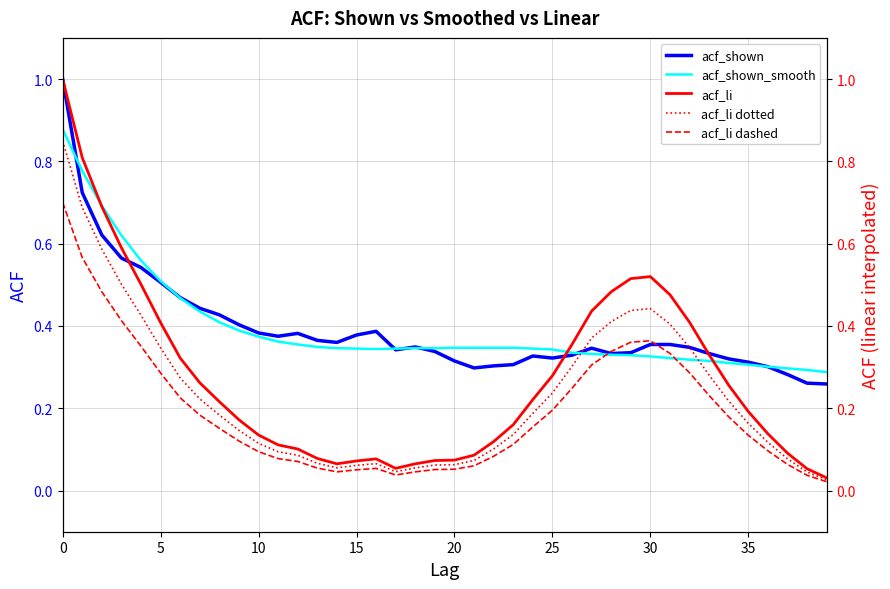

Rank the series at 26 from highest to lowest value.

acf_li, acf_shown_smooth, acf_shown, acf_li dotted, acf_li dashed